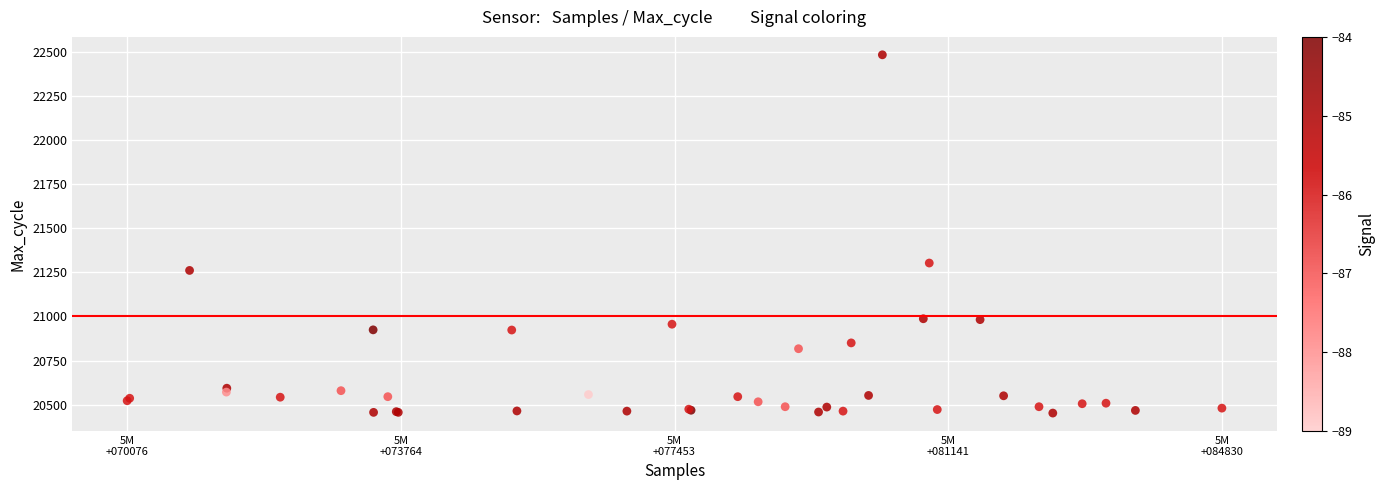

What Y value in the scatter plot is closest to 21468?

21303